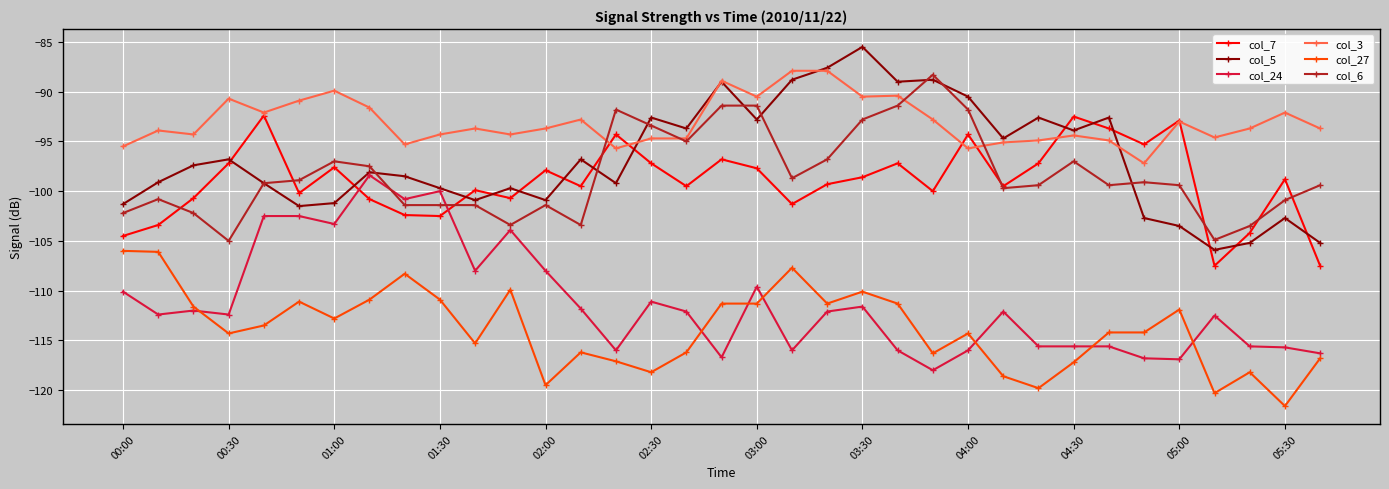

True or false: col_6 and col_27 cross at least once.

False